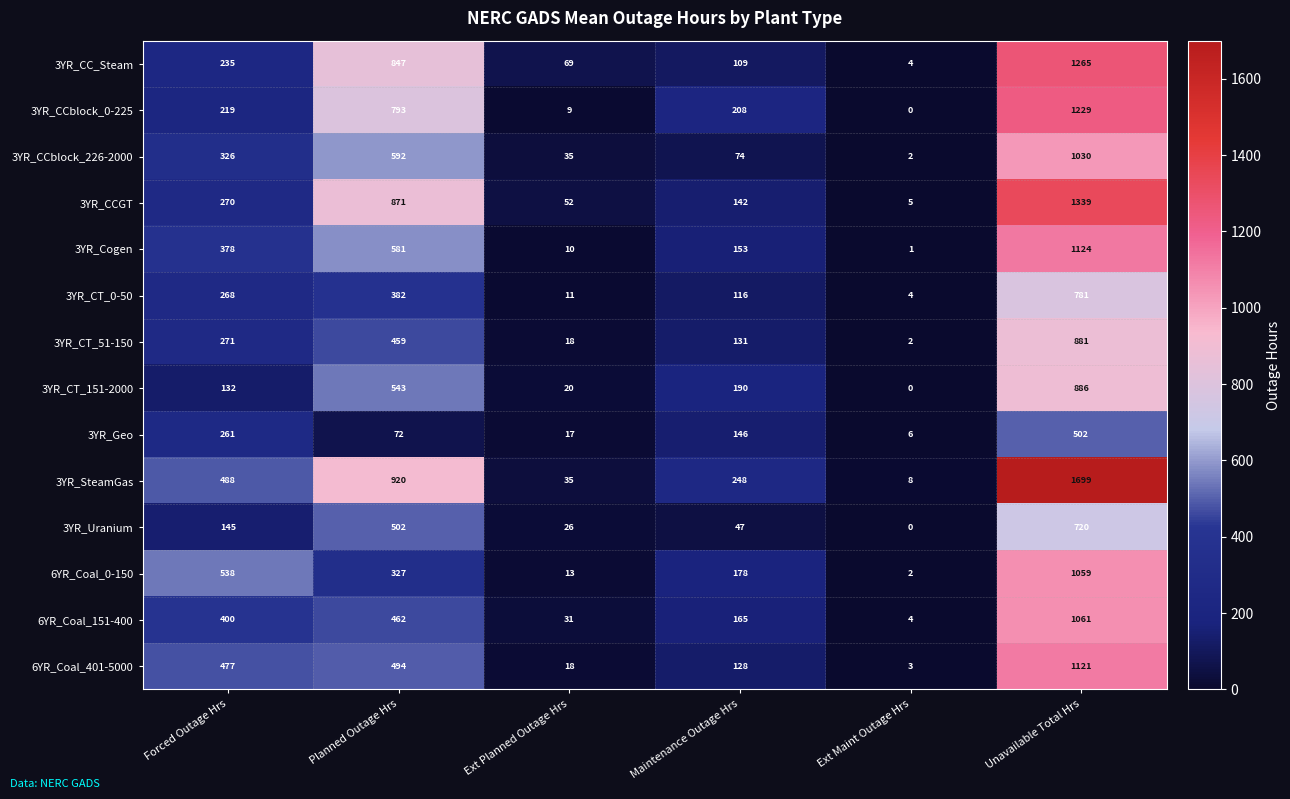

Which series has the widest spread of values?

3YR_SteamGas